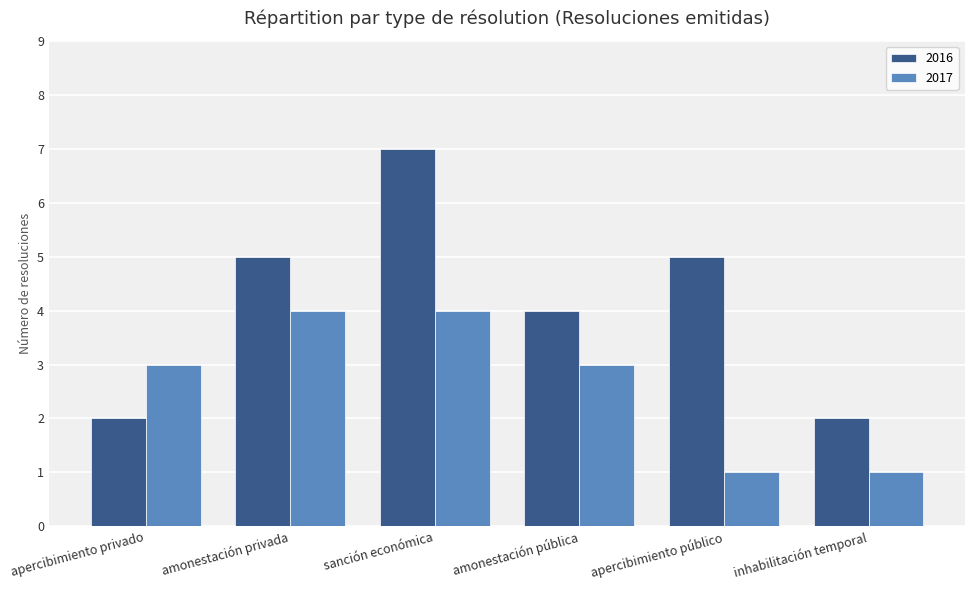

Reading left to right, list all the values displayed in this chart.

2016: apercibimiento privado=2	amonestación privada=5	sanción económica=7	amonestación pública=4	apercibimiento público=5	inhabilitación temporal=2
2017: apercibimiento privado=3	amonestación privada=4	sanción económica=4	amonestación pública=3	apercibimiento público=1	inhabilitación temporal=1